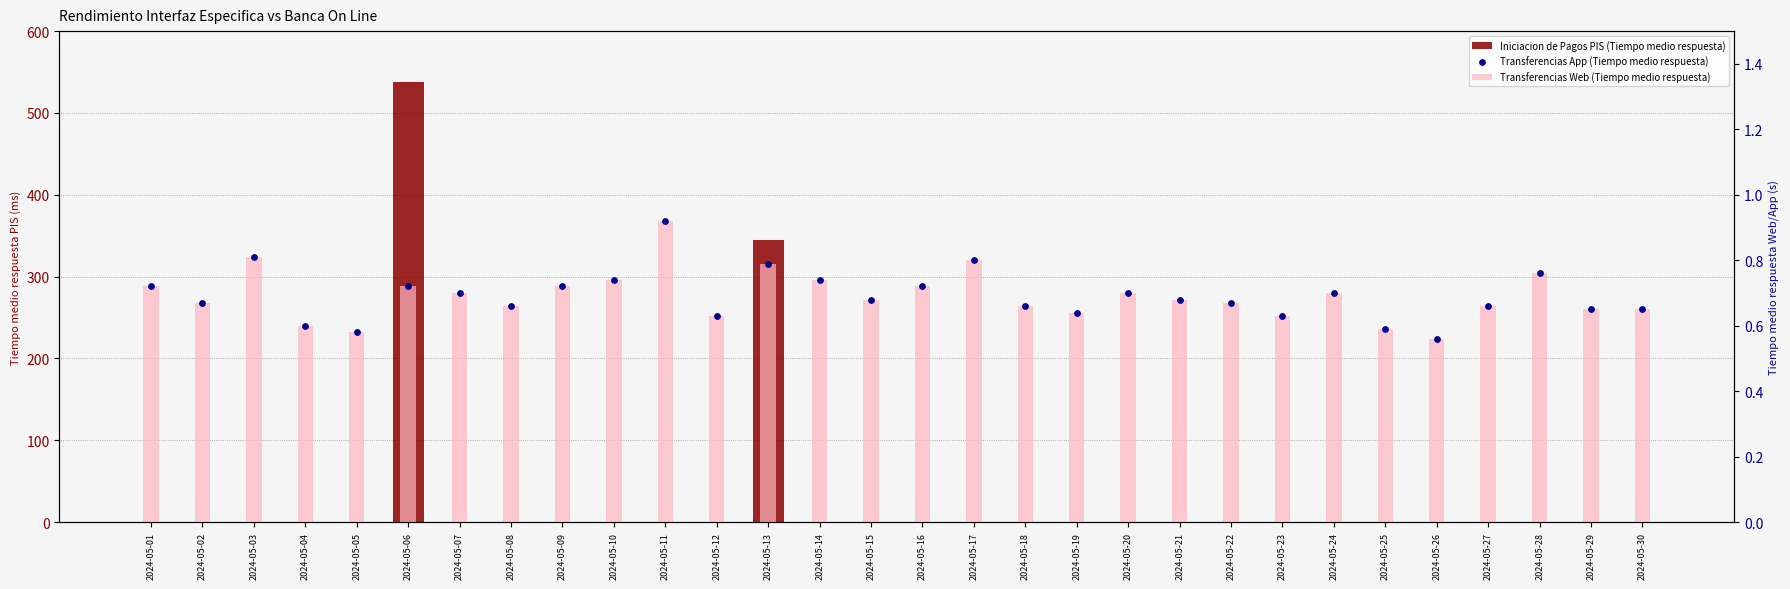

What are all the series names shown in the legend?

Iniciacion de Pagos PIS (Tiempo medio respuesta), Transferencias Web (Tiempo medio respuesta), Transferencias App (Tiempo medio respuesta)